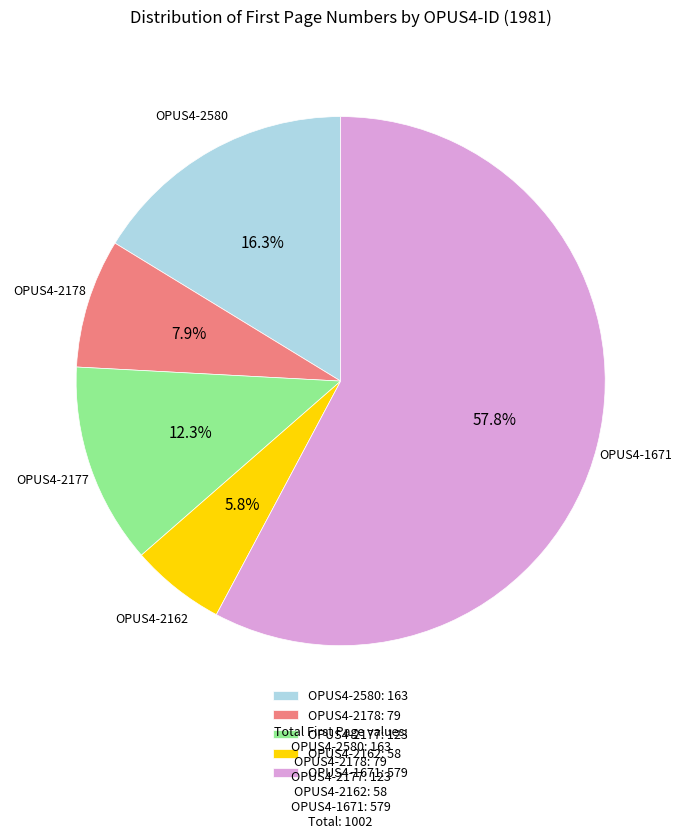

Count the number of slices in the pie.

5